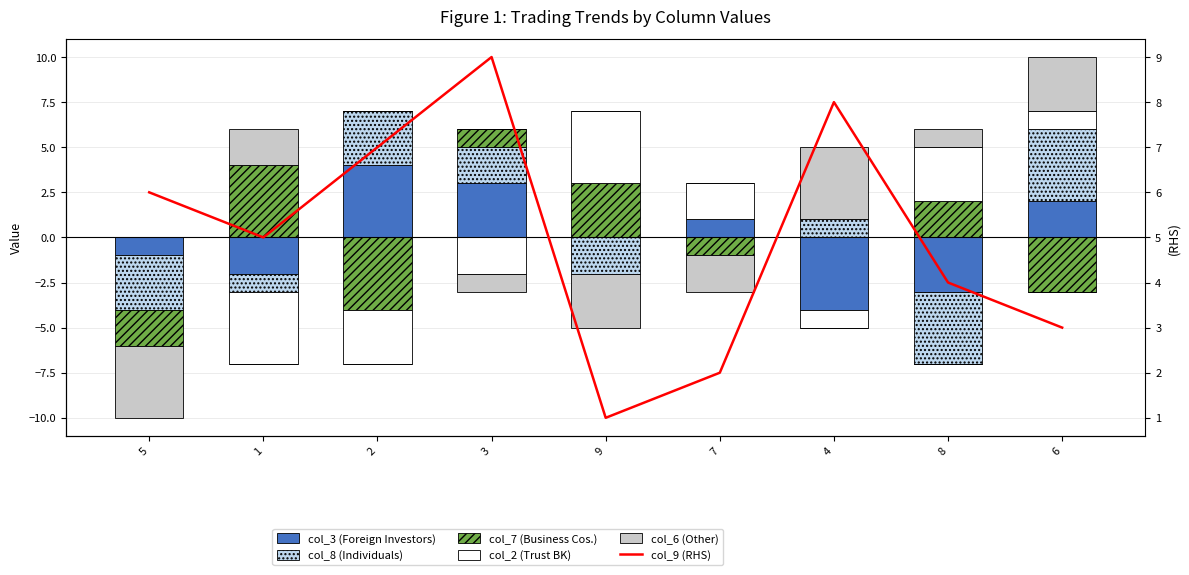

What is the sum of the col_8 (Individuals) values at 5 and 6?

4